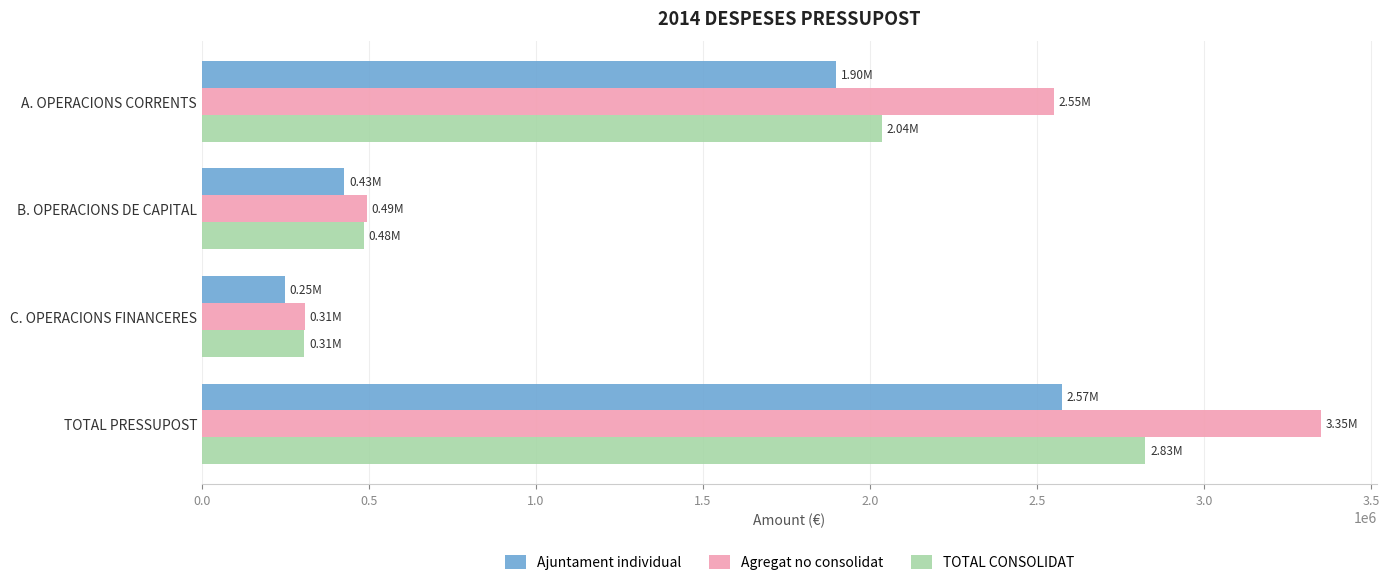

At which category is the sum across all series the highest?

TOTAL PRESSUPOST